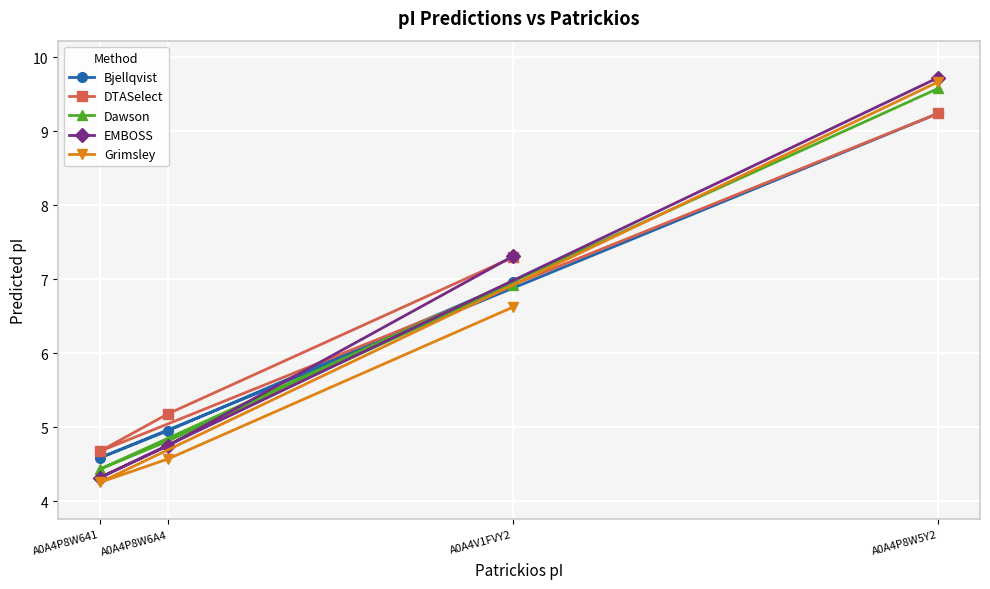

What is the minimum value shown in the chart?

4.3